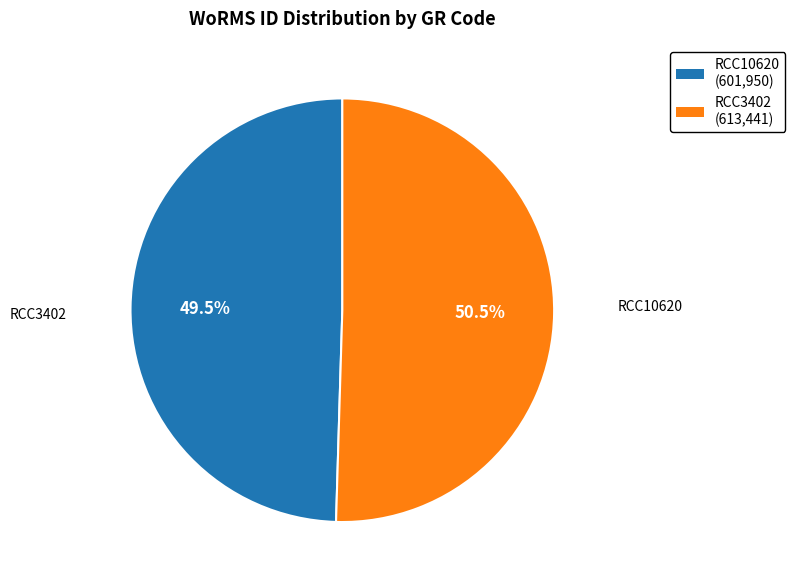

Which category has the smallest portion of the pie?

RCC10620